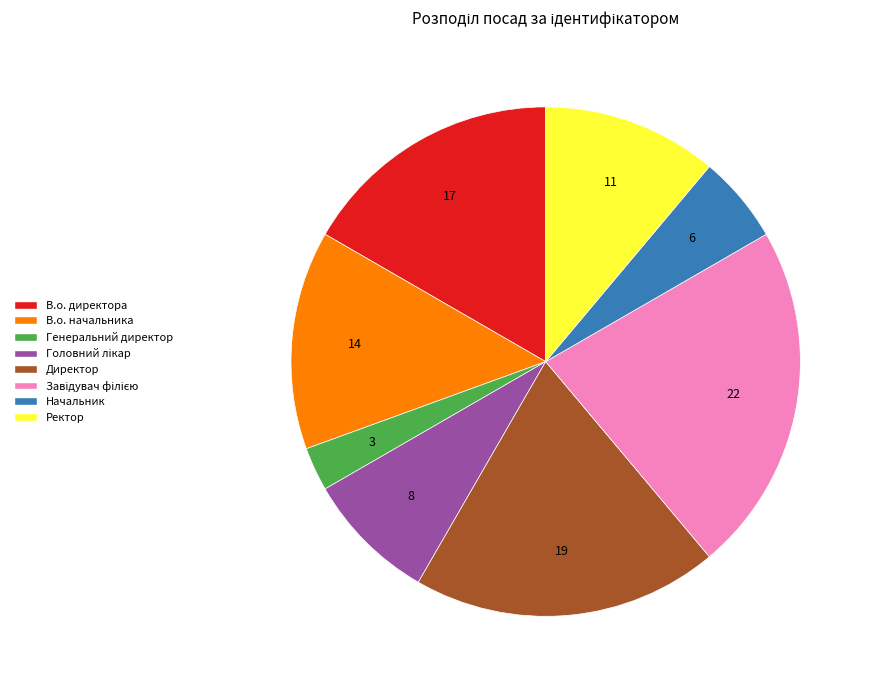

Is there a majority slice in this chart?

No